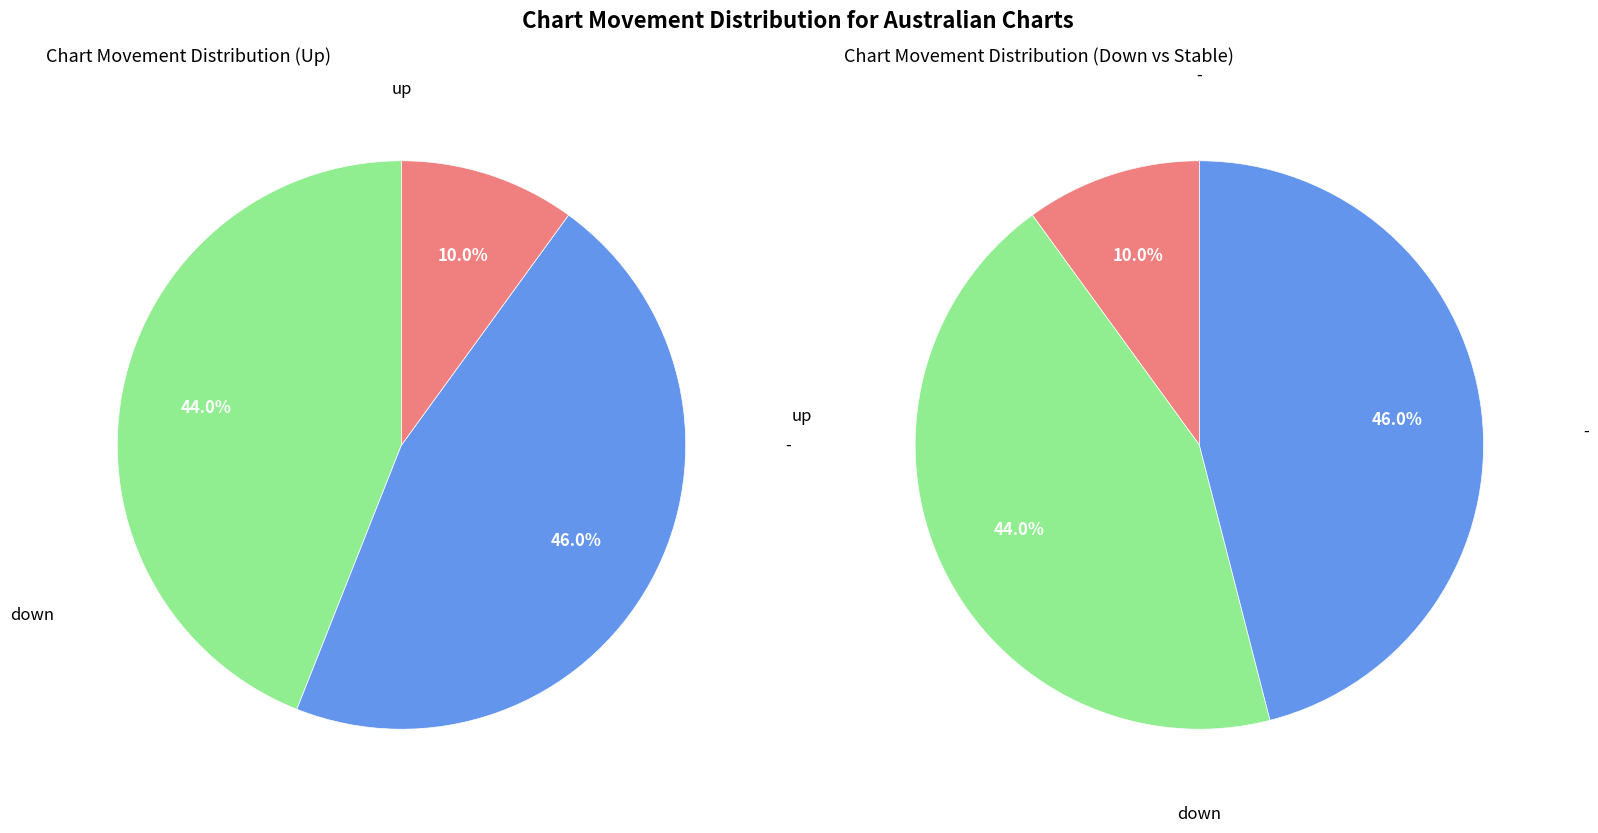

To the nearest percent, what is the difference between the largest and smallest slice percentages?

36%